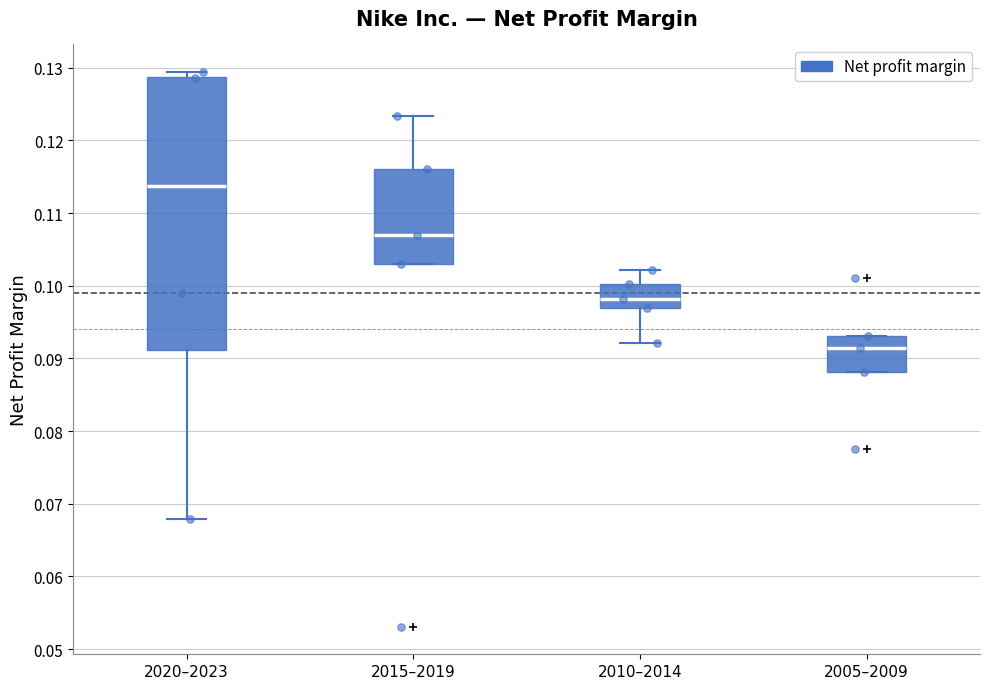

Which box's median line is the lowest?

2005–2009